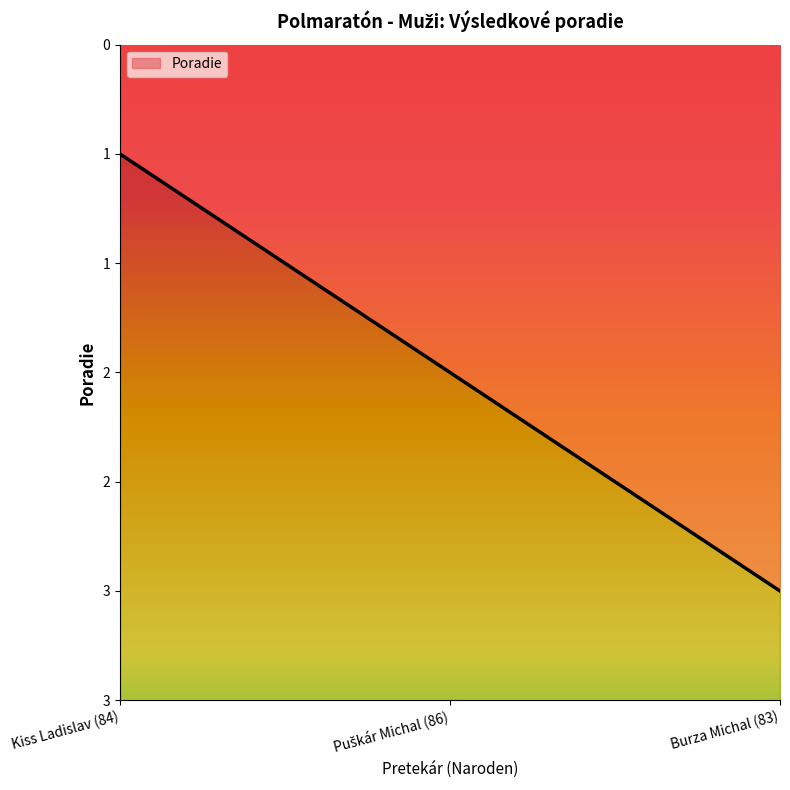

Count the values in the range 1 to 3.

3